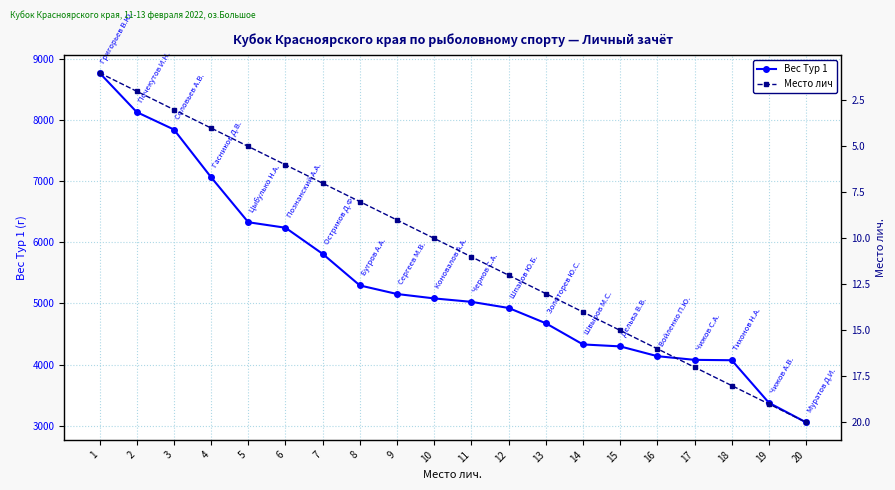

True or false: Вес Тур 1 has more than 2 interior local peaks.

False